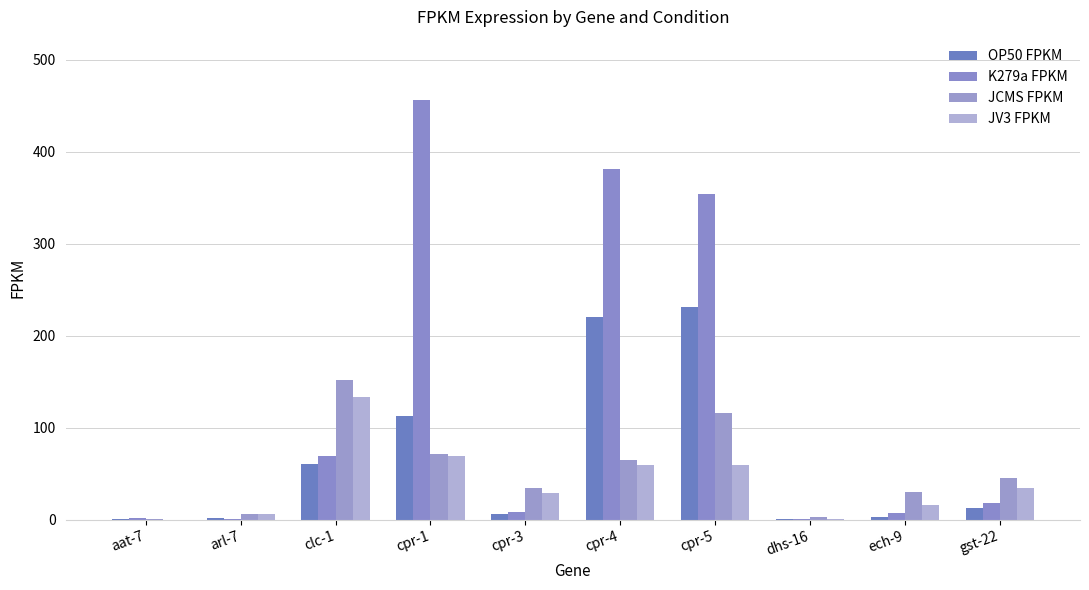

Rank the series at aat-7 from lowest to highest value.

JV3 FPKM, JCMS FPKM, OP50 FPKM, K279a FPKM